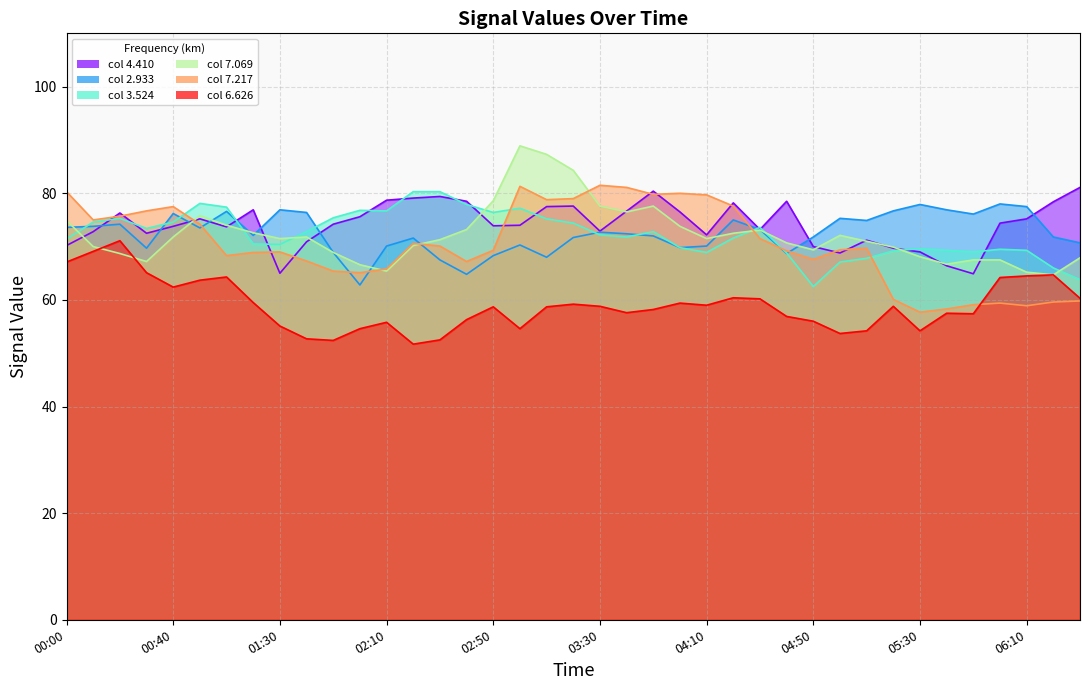

Rank the categories by 2.933 value from lowest to highest.

2005/06/09 02:00, 2005/06/09 02:40, 2005/06/09 02:30, 2005/06/09 03:10, 2005/06/09 02:50, 2005/06/09 04:40, 2005/06/09 01:50, 2005/06/09 00:30, 2005/06/09 04:00, 2005/06/09 02:10, 2005/06/09 04:10, 2005/06/09 03:00, 2005/06/09 06:30, 2005/06/09 02:20, 2005/06/09 03:20, 2005/06/09 04:50, 2005/06/09 06:20, 2005/06/09 03:50, 2005/06/09 01:20, 2005/06/09 03:40, 2005/06/09 03:30, 2005/06/09 04:30, 2005/06/09 00:50, 2005/06/09 00:00, 2005/06/09 00:10, 2005/06/09 00:20, 2005/06/09 05:10, 2005/06/09 04:20, 2005/06/09 05:00, 2005/06/09 05:50, 2005/06/09 00:40, 2005/06/09 01:40, 2005/06/09 01:00, 2005/06/09 05:20, 2005/06/09 01:30, 2005/06/09 05:40, 2005/06/09 06:10, 2005/06/09 05:30, 2005/06/09 06:00